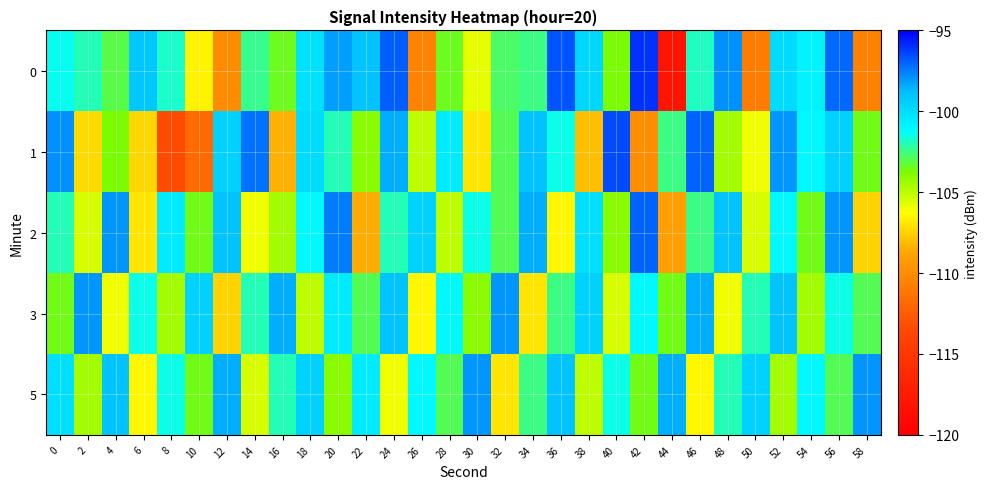

What is the total value across all series at 48?

-509.4